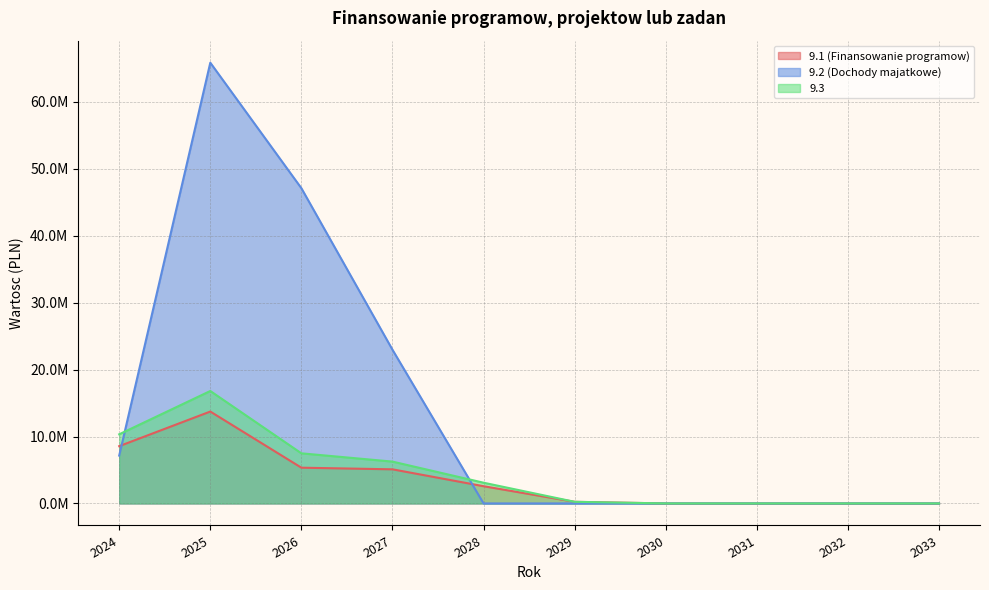

Which label corresponds to the smallest value in the chart?

2030